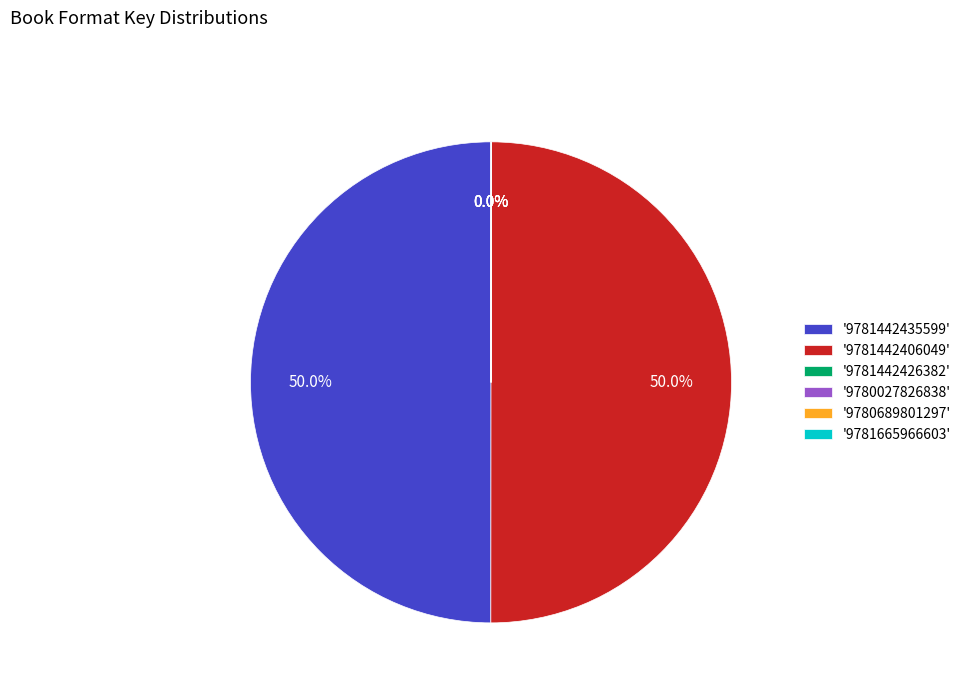

Which category has the biggest portion of the pie?

9781442435599